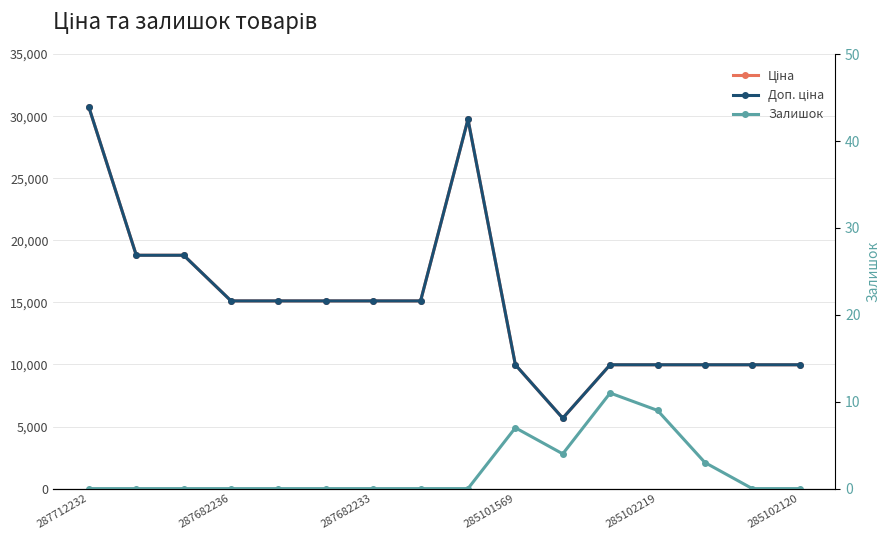

Between 285102219 and 285102120, which is larger?

285102219